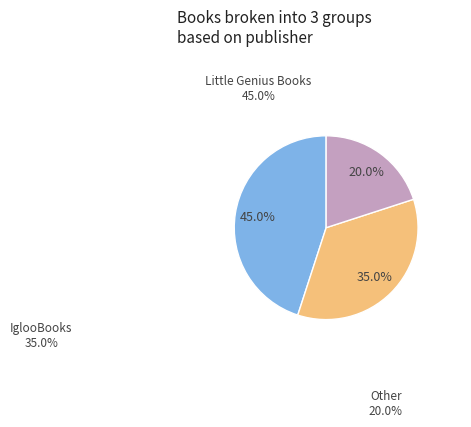

Is there a majority slice in this chart?

No